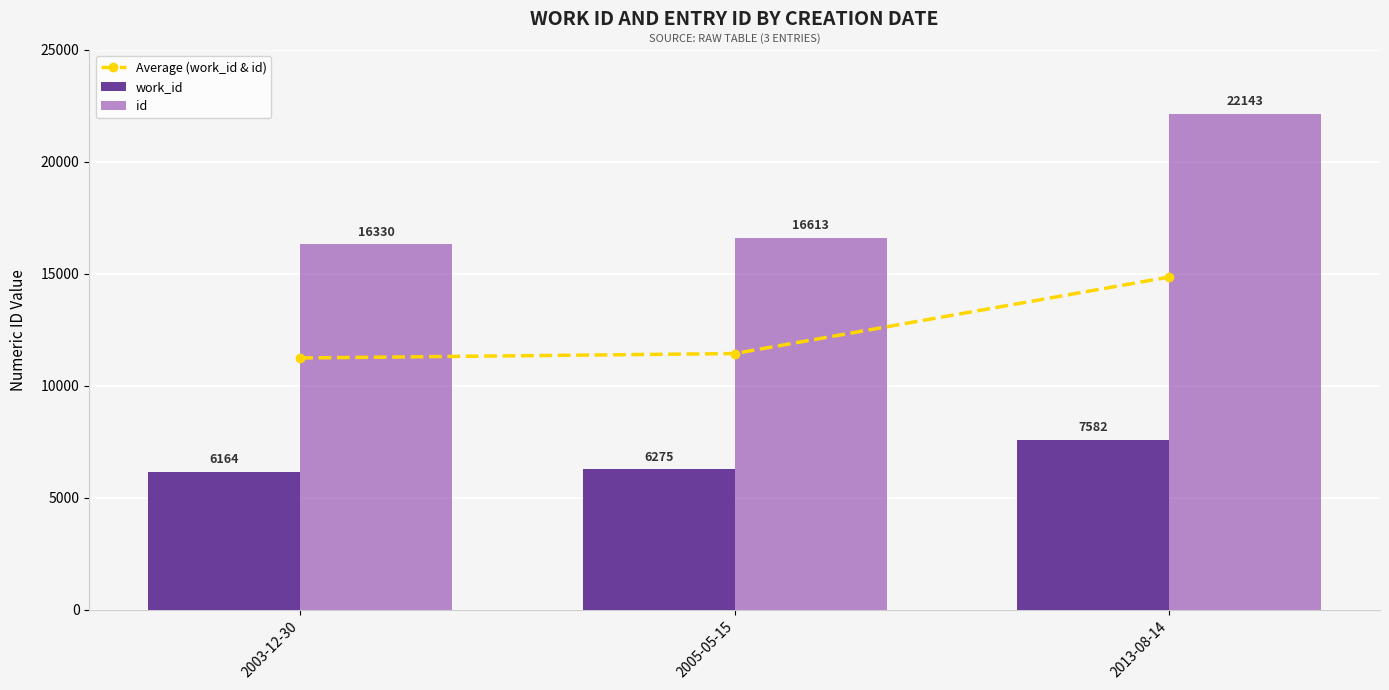

Reading left to right, what are all the values shown in this chart?

Average (work_id & id): 11247.0	11444.0	14862.5
work_id: 6164.0	6275.0	7582.0
id: 16330.0	16613.0	22143.0